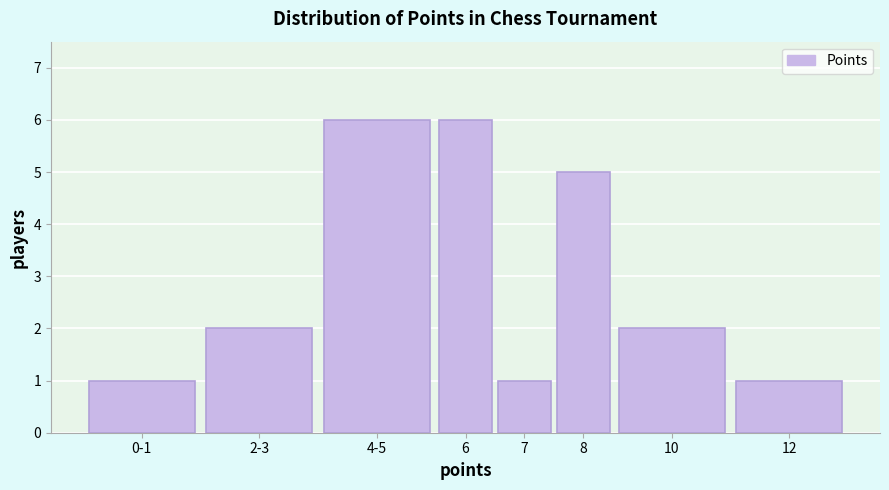

Reading left to right, what are all the values shown in this chart?

1	2	6	6	1	5	2	1